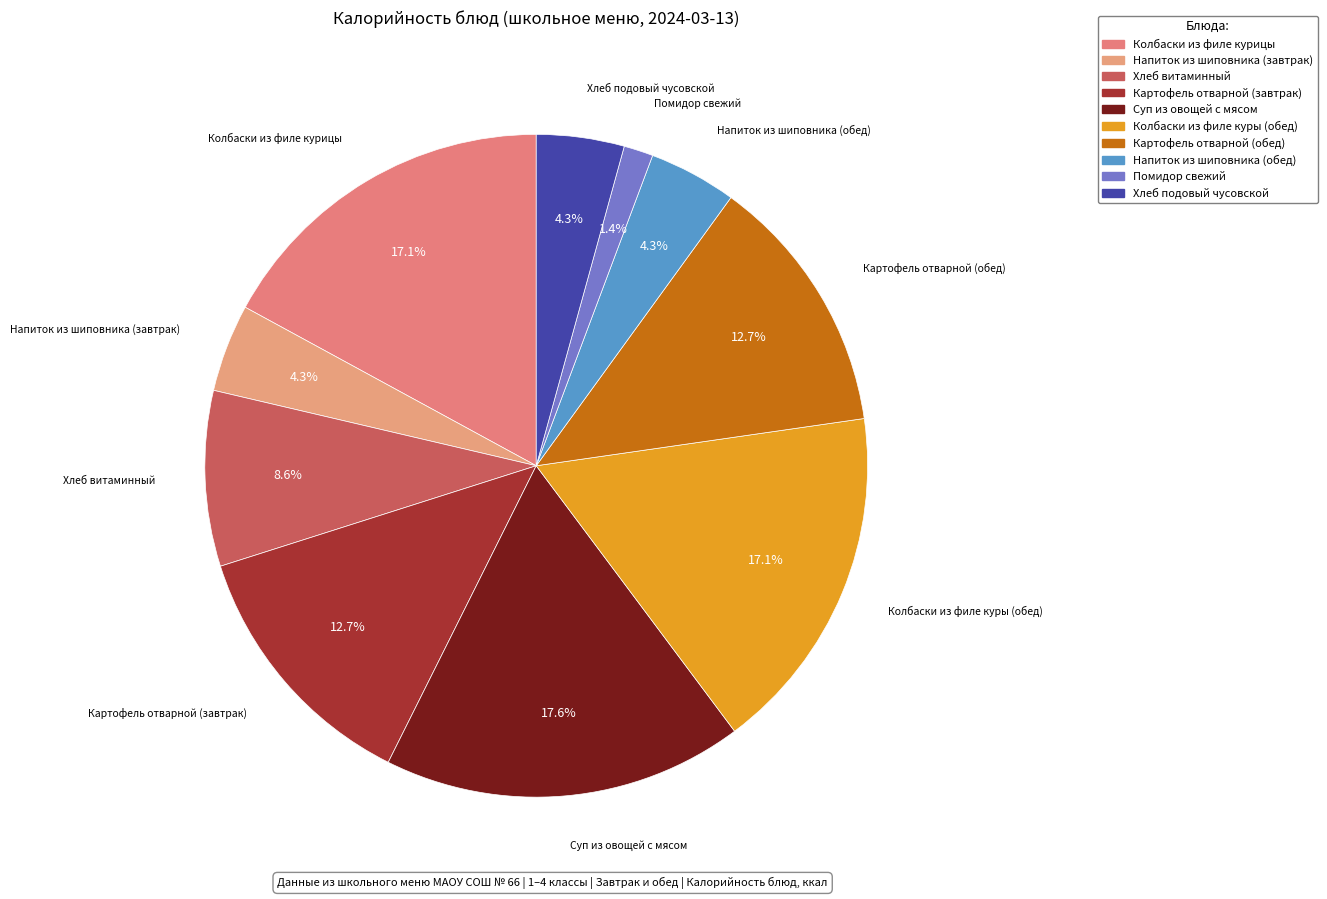

Rank the categories by value from highest to lowest.

Суп из овощей с мясом, Колбаски из филе курицы, Колбаски из филе куры (обед), Картофель отварной (завтрак), Картофель отварной (обед), Хлеб витаминный, Напиток из шиповника (завтрак), Напиток из шиповника (обед), Хлеб подовый чусовской, Помидор свежий